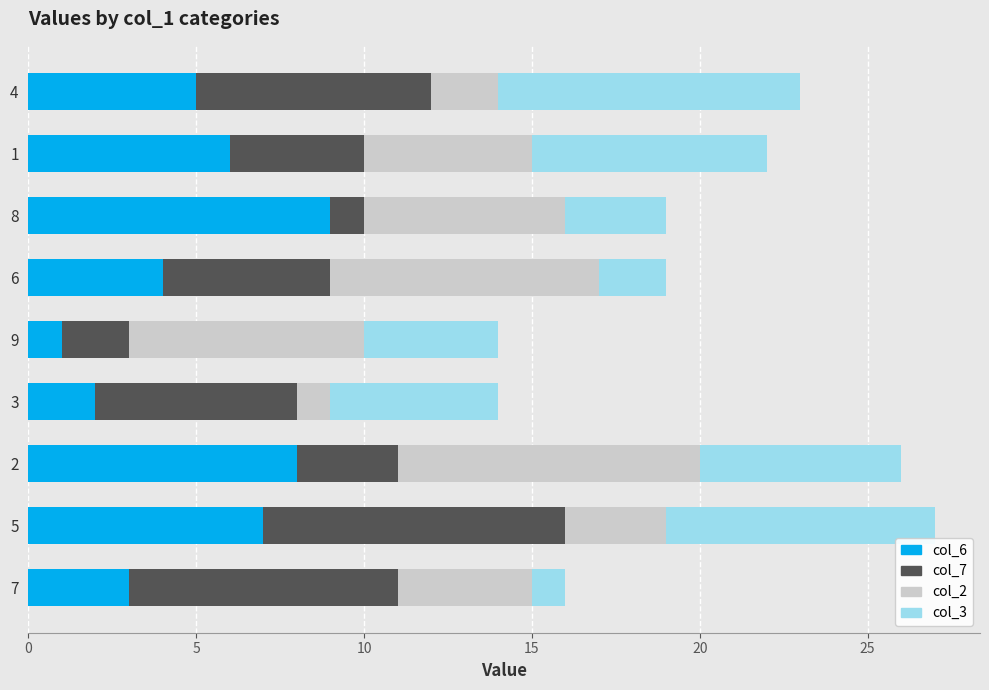

The col_6 series shows 13 at 8. True or false?

False